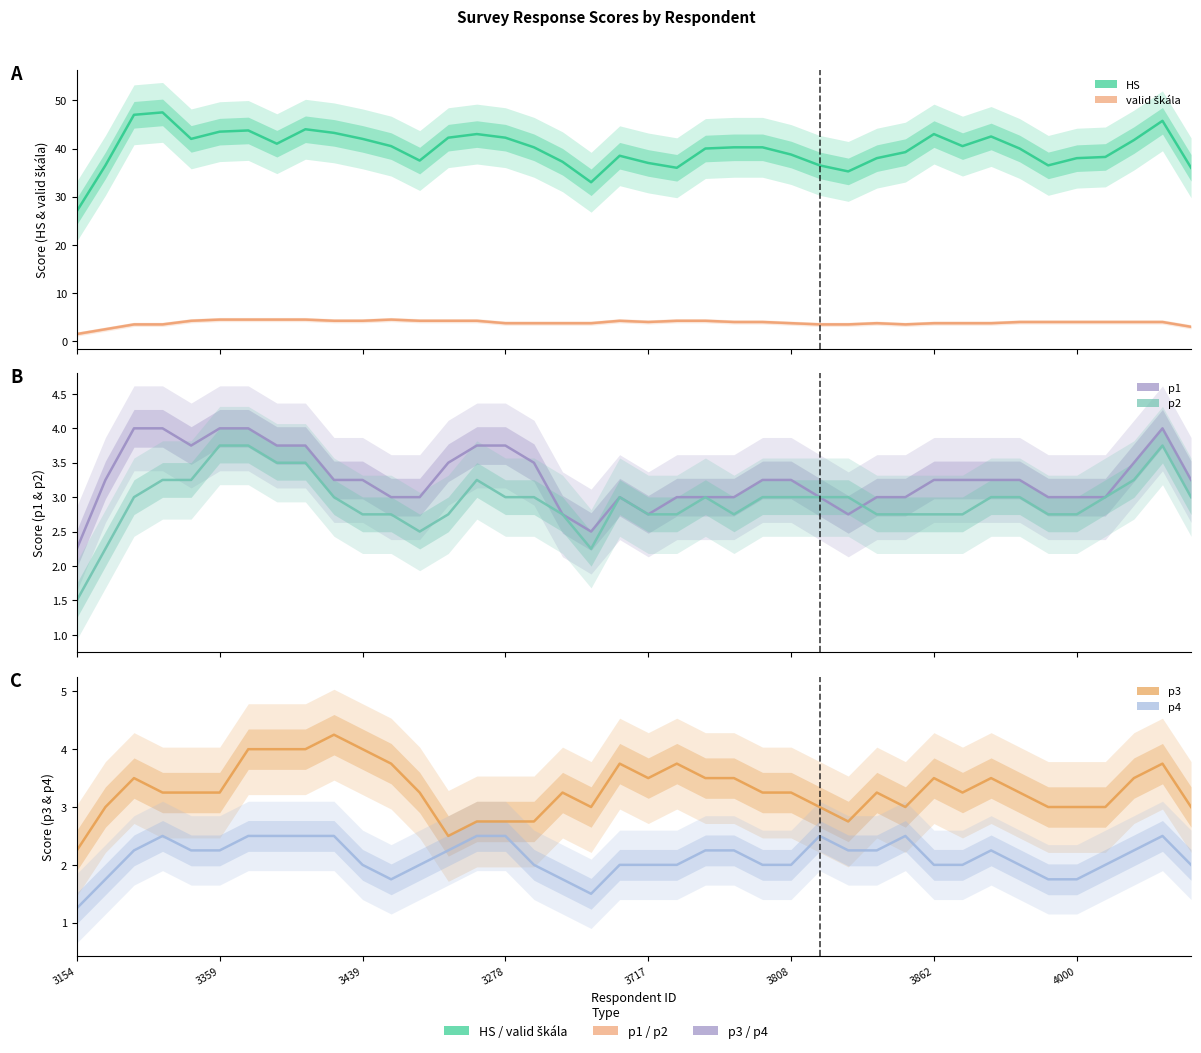

What is the sum of all p3 values?

132.0